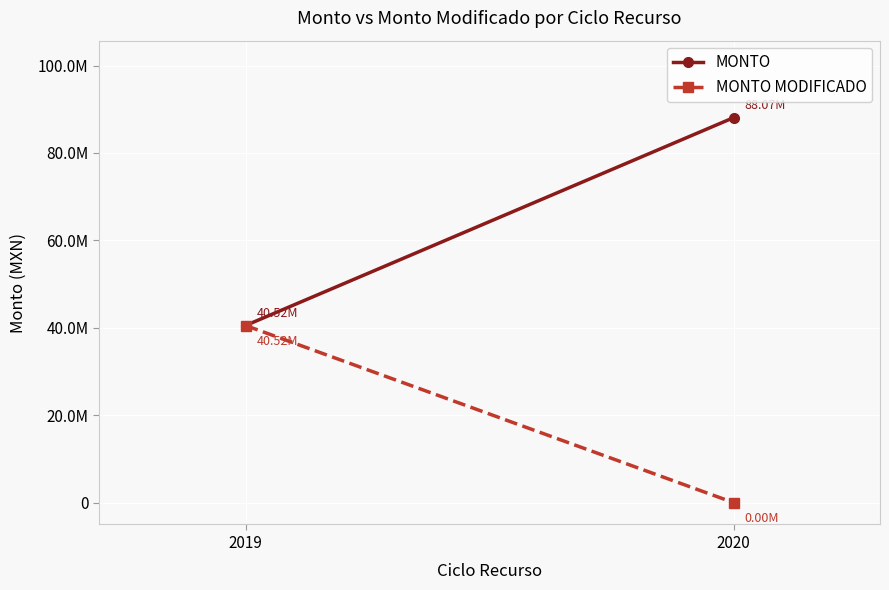

Reading left to right, transcribe all the data shown in this chart.

MONTO: 40521876.6	88074000.0
MONTO MODIFICADO: 40521876.6	0.0